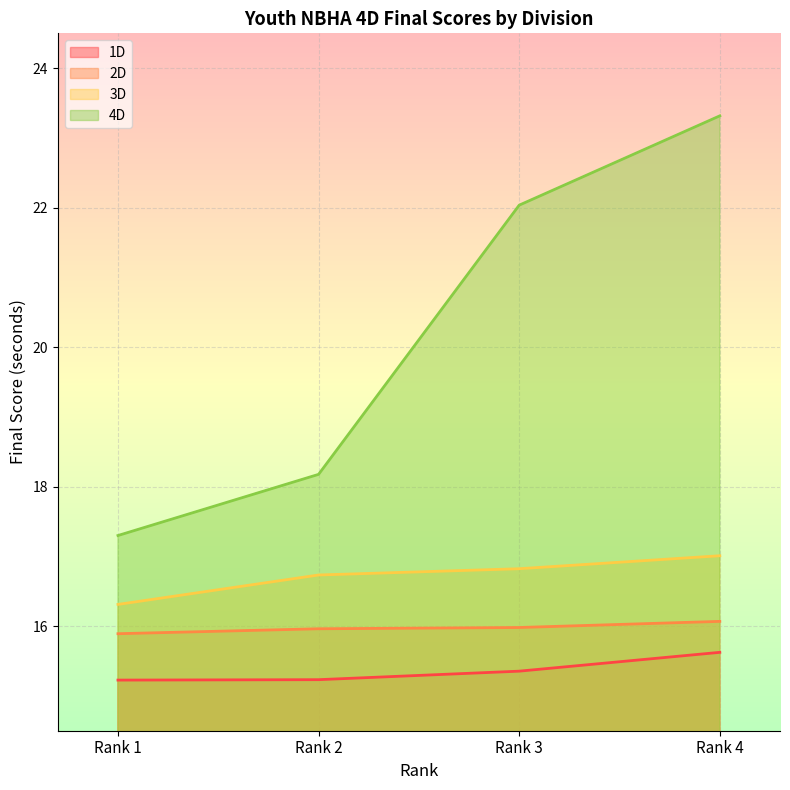

How many data points does each series have?

4